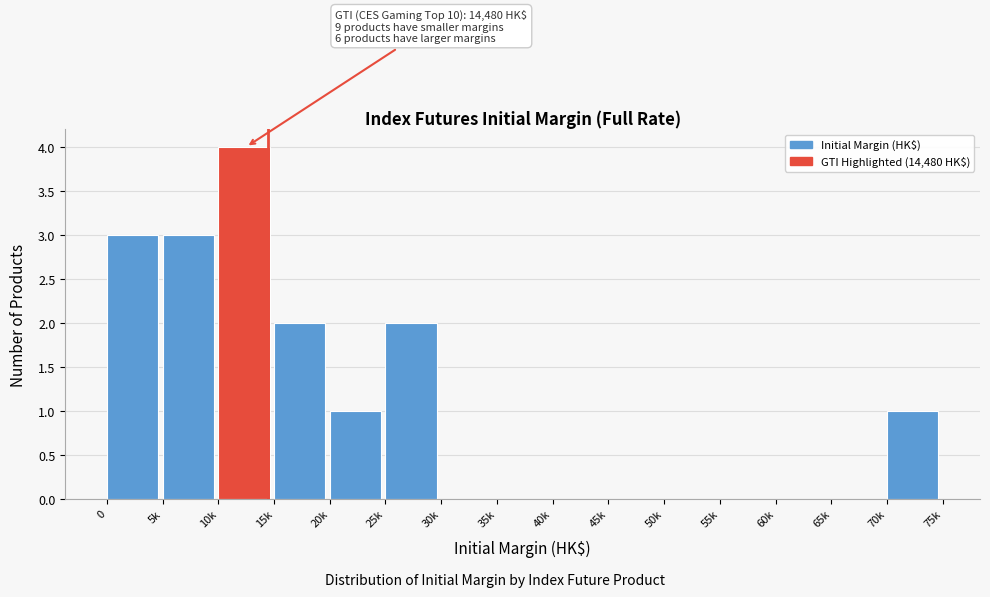

Reading left to right, what are all the values shown in this chart?

0=3	5k=3	10k=4	15k=2	20k=1	25k=2	30k=0	35k=0	40k=0	45k=0	50k=0	55k=0	60k=0	65k=0	70k=1